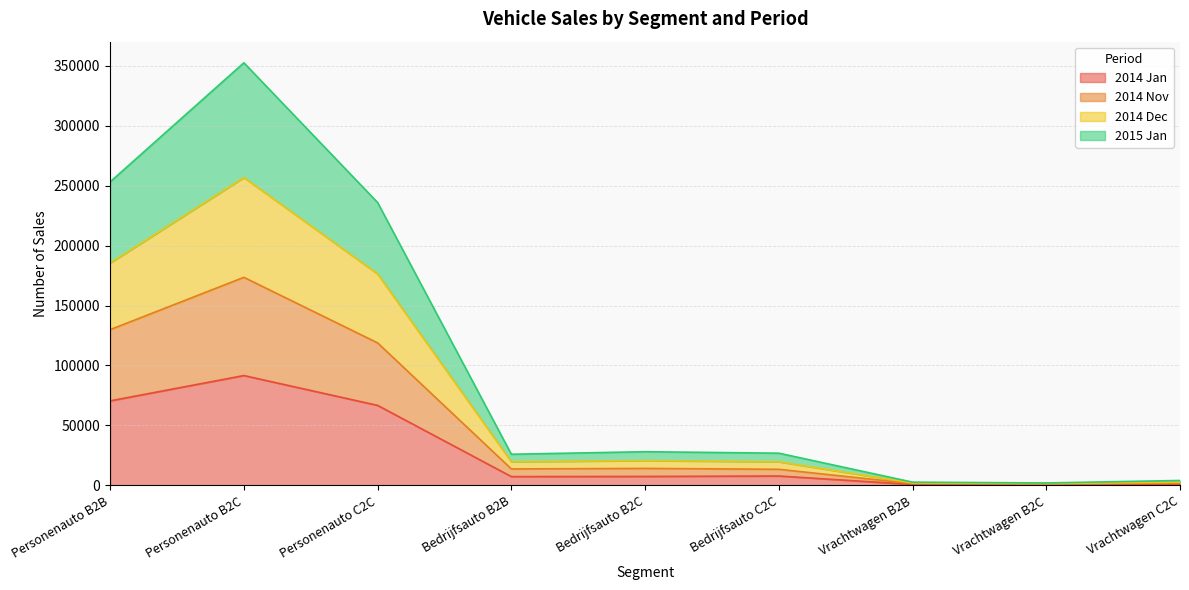

At which label does 2014 Dec reach its minimum?

Vrachtwagen B2C